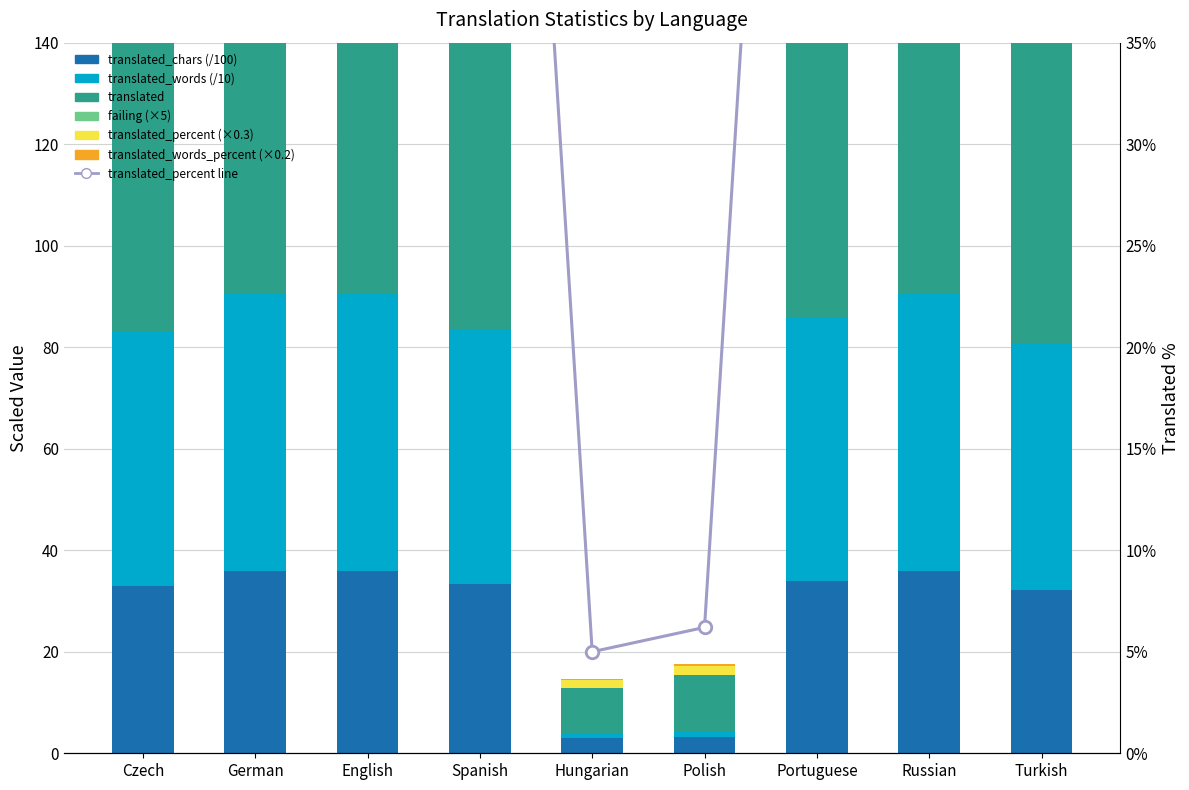

Which series has the largest range (max minus min)?

translated